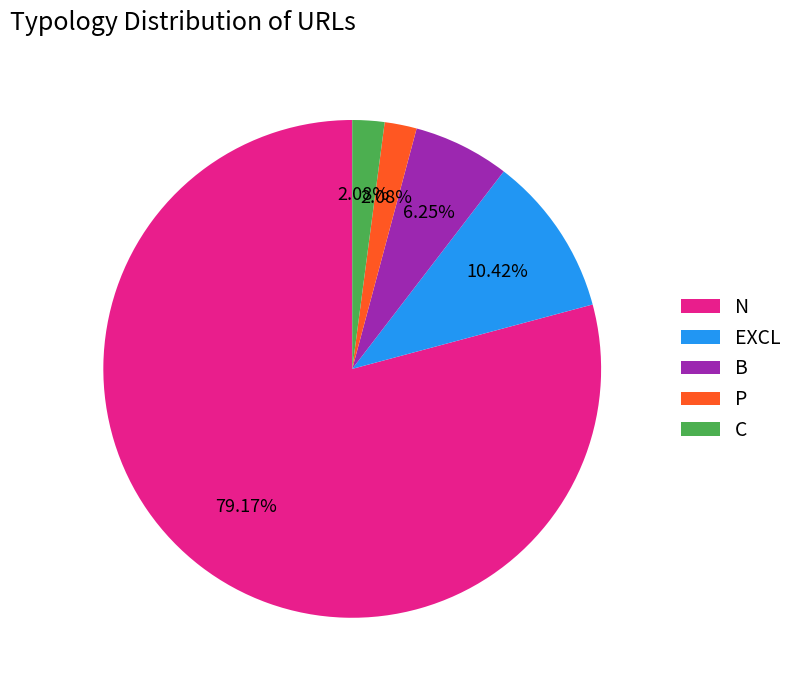

Between C and B, which is larger?

B